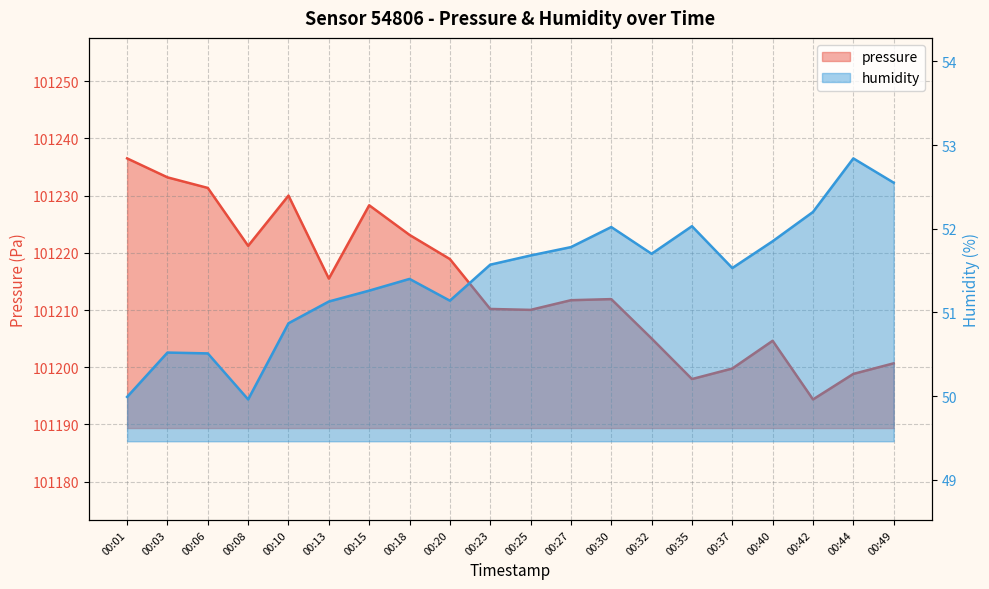

Is it true that pressure equals 46545.5 at 00:18?

False